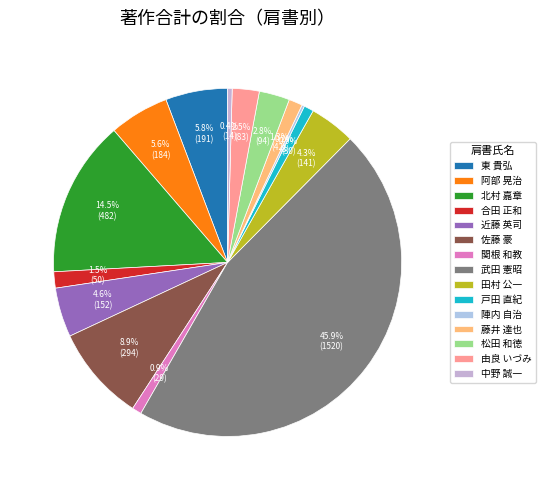

How many segments does this pie chart have?

15